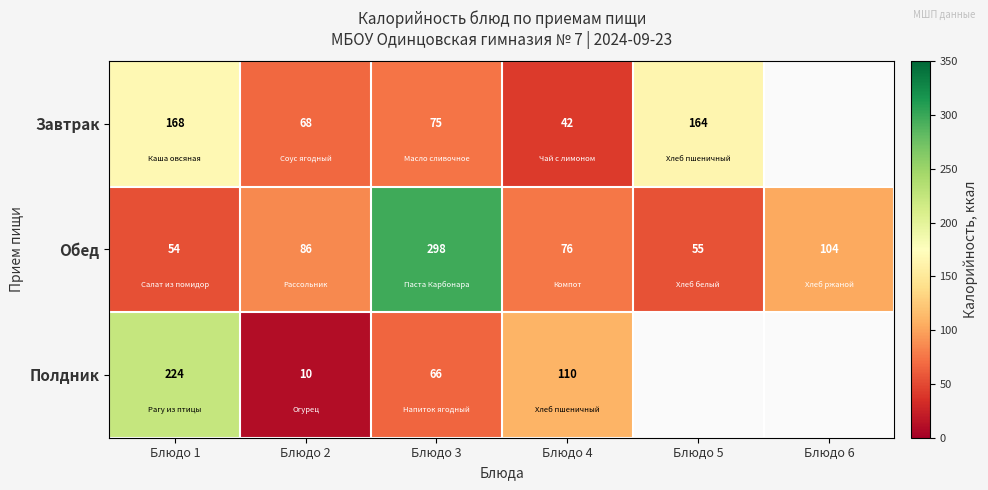

What is the difference between the Завтрак values at Блюдо 3 and Блюдо 5?

89